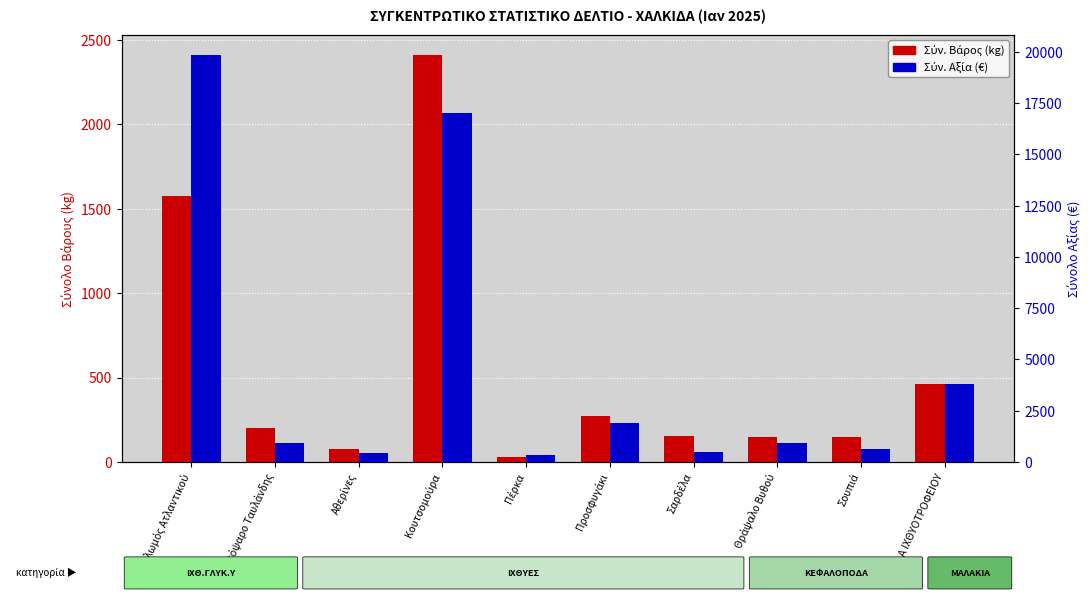

Are the bars horizontal?

No